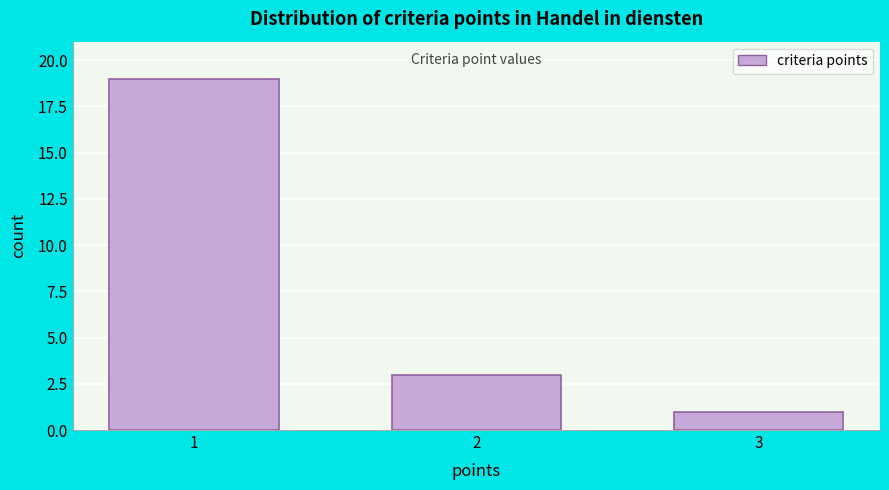

Reading left to right, extract all data points from this chart.

1=19	2=3	3=1